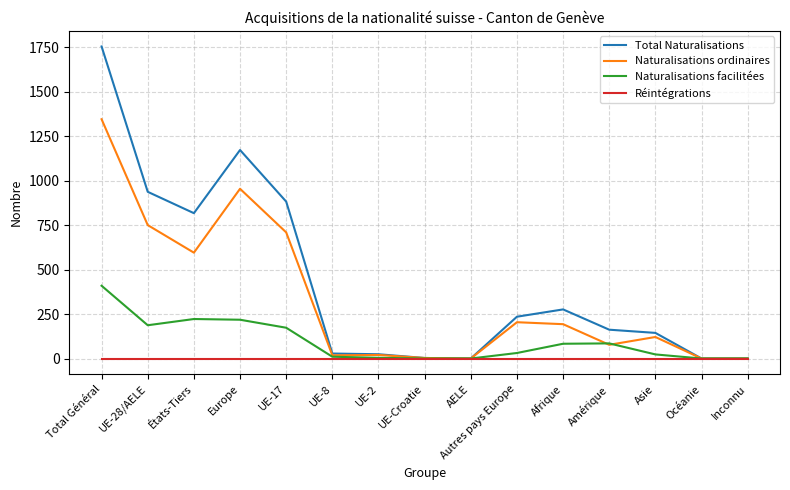

Does the chart display data point markers on the line(s)?

No